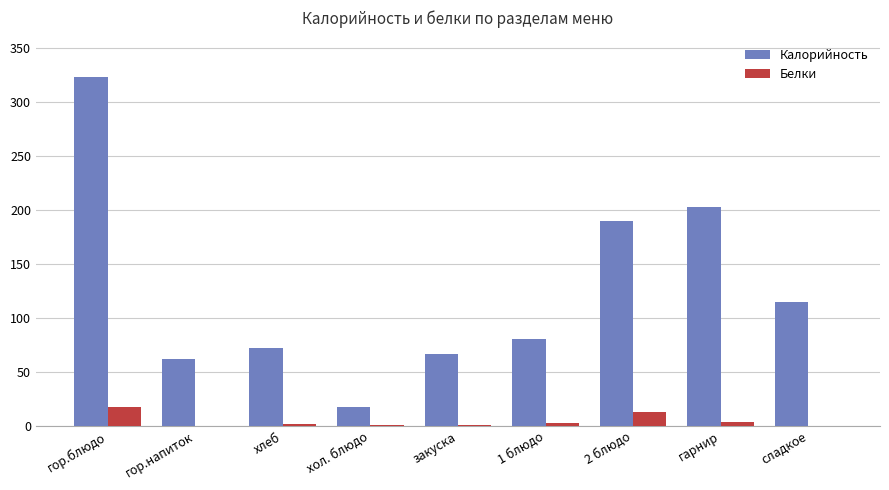

Count the number of categories in the chart.

9